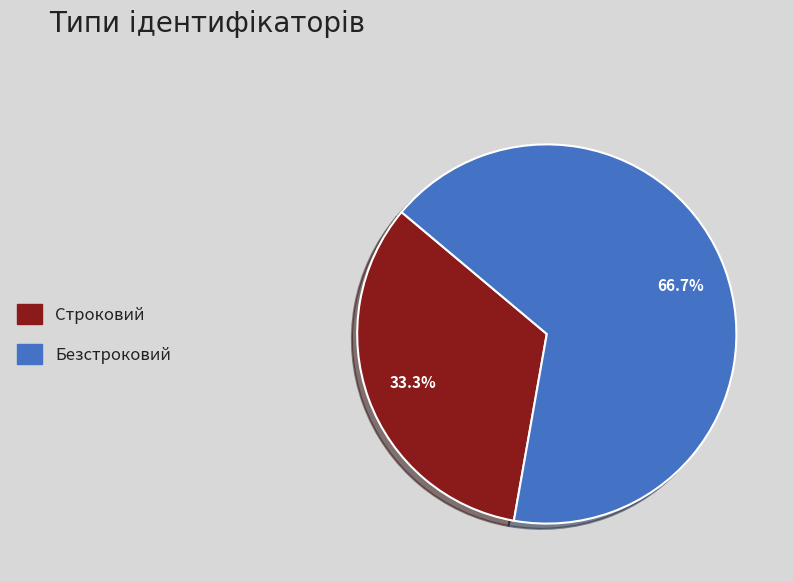

Is it true that Строковий is 23% of the pie?

False